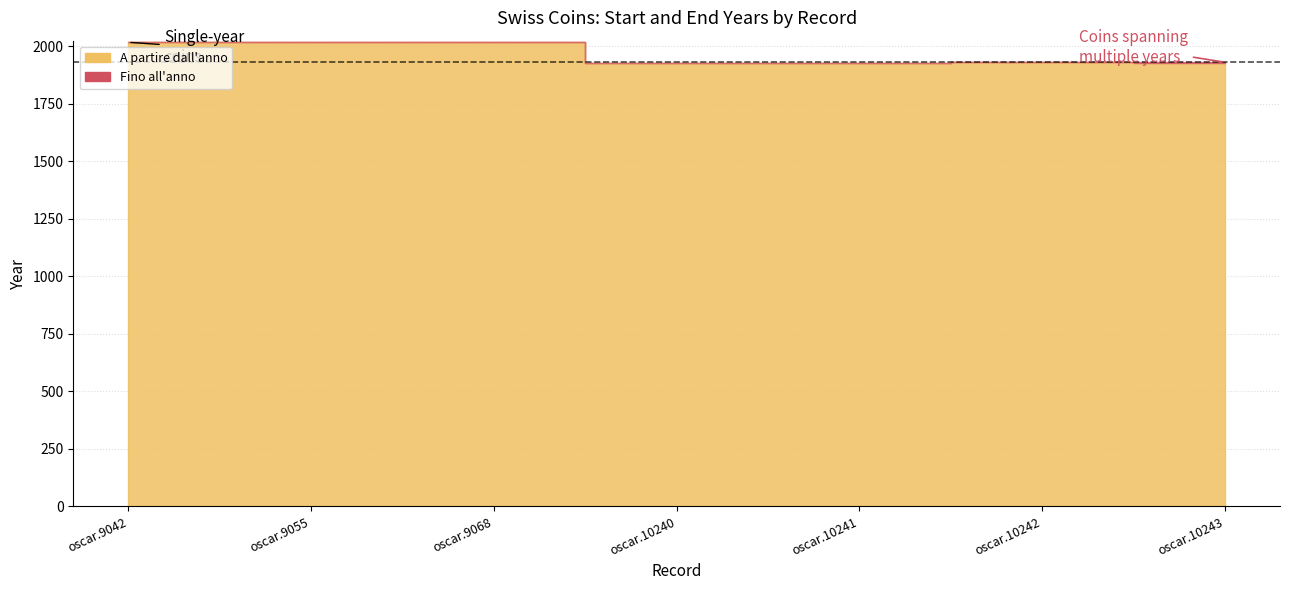

In A partire dall'anno, how many points are lower than both neighbors (excluding endpoints)?

1